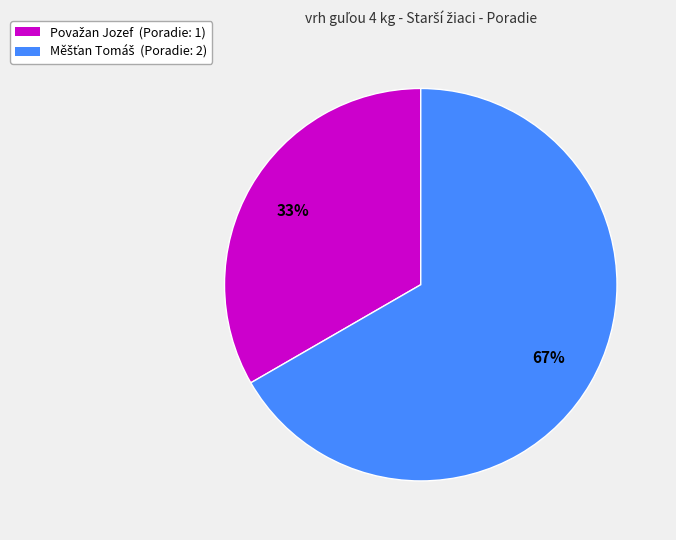

Is there a majority slice in this chart?

Yes